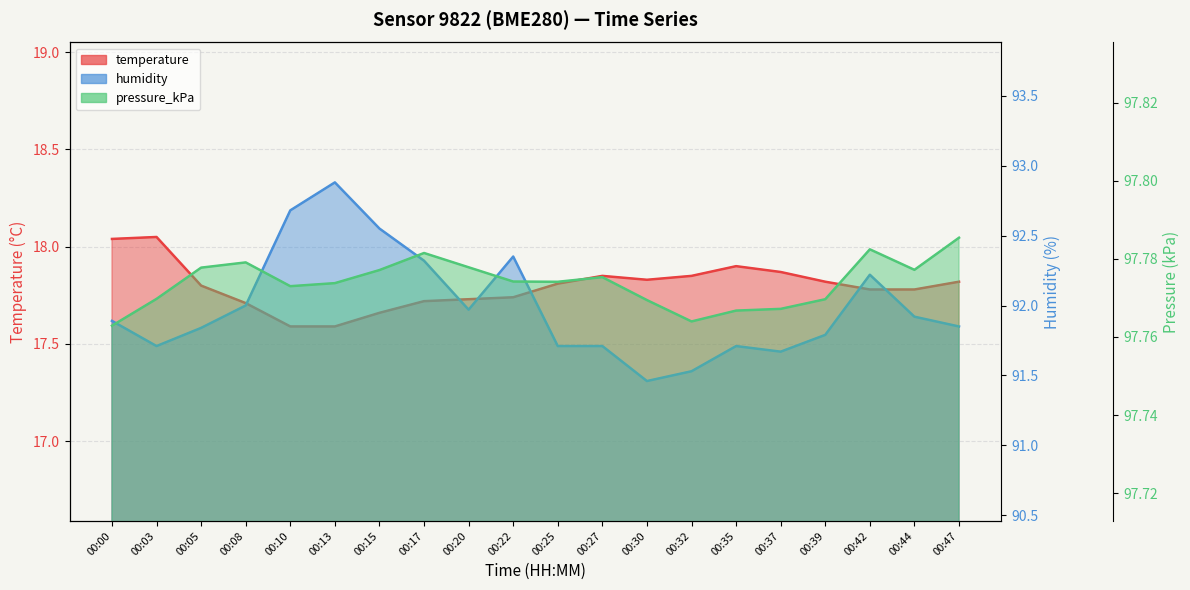

Reading right to left, what are all the values shown in this chart?

temperature: 00:47=17.8	00:44=17.8	00:42=17.8	00:39=17.8	00:37=17.9	00:35=17.9	00:32=17.9	00:30=17.8	00:27=17.9	00:25=17.8	00:22=17.7	00:20=17.7	00:17=17.7	00:15=17.7	00:13=17.6	00:10=17.6	00:08=17.7	00:05=17.8	00:03=18.1	00:00=18.0
humidity: 00:47=91.8	00:44=91.9	00:42=92.2	00:39=91.8	00:37=91.7	00:35=91.7	00:32=91.5	00:30=91.5	00:27=91.7	00:25=91.7	00:22=92.3	00:20=92.0	00:17=92.3	00:15=92.5	00:13=92.9	00:10=92.7	00:08=92.0	00:05=91.8	00:03=91.7	00:00=91.9
pressure_kPa: 00:47=97.8	00:44=97.8	00:42=97.8	00:39=97.8	00:37=97.8	00:35=97.8	00:32=97.8	00:30=97.8	00:27=97.8	00:25=97.8	00:22=97.8	00:20=97.8	00:17=97.8	00:15=97.8	00:13=97.8	00:10=97.8	00:08=97.8	00:05=97.8	00:03=97.8	00:00=97.8